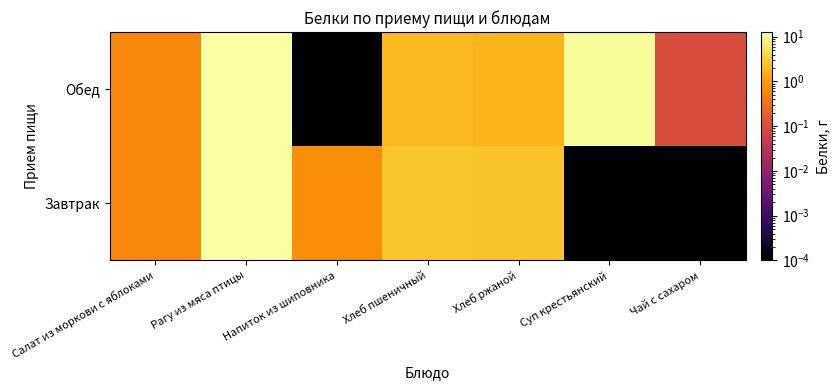

What is the total value across all series at Салат из моркови с яблоками?

1.2